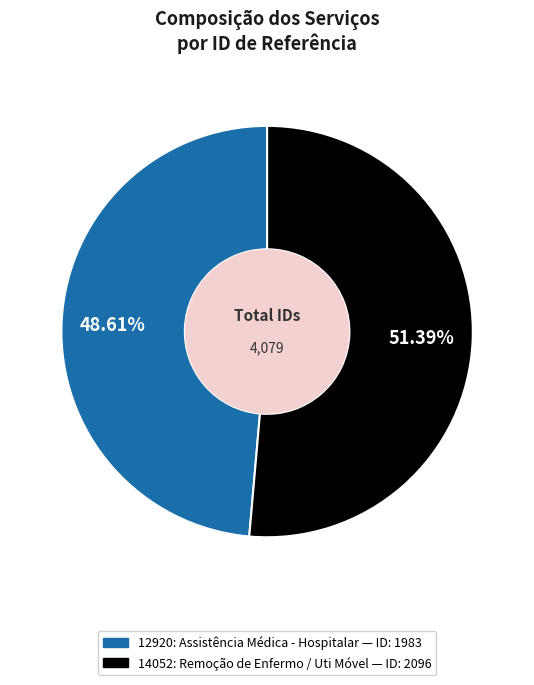

The 14052: Remoção de Enfermo / Uti Móvel slice represents 41% of the pie. True or false?

False